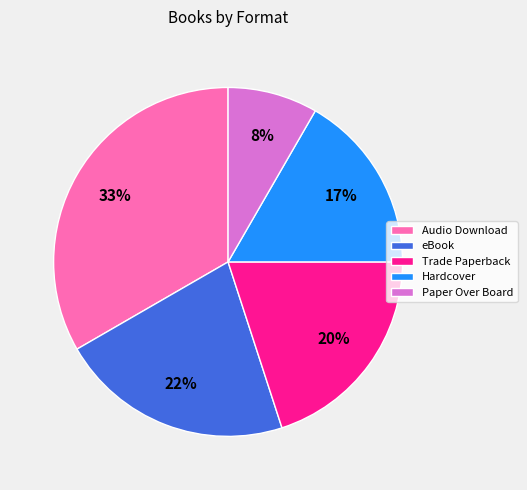

Does eBook represent more than half of the total?

No